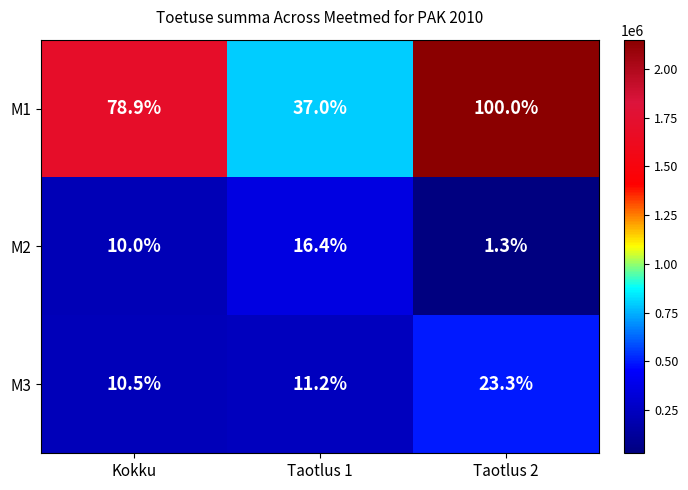

Between Kokku and Taotlus 1, which series saw the biggest shift?

M1